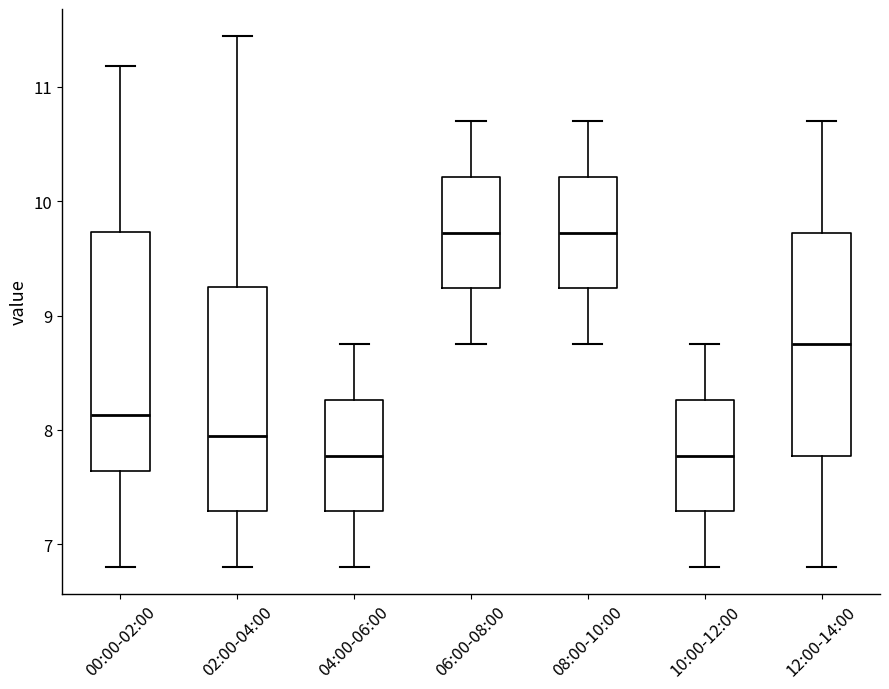

Reading left to right, transcribe this box plot: for each box, give where its median line is, the range the box spans, and where its two whiskers end, as read against the y-axis. The values are not printed on the chart, so give them approximately, as read against the axis.

00:00-02:00: median 8.1, box 7.6 to 9.7, whiskers 6.8 to 11.2
02:00-04:00: median 8.0, box 7.3 to 9.3, whiskers 6.8 to 11.5
04:00-06:00: median 7.8, box 7.3 to 8.3, whiskers 6.8 to 8.8
06:00-08:00: median 9.7, box 9.2 to 10.2, whiskers 8.8 to 10.7
08:00-10:00: median 9.7, box 9.2 to 10.2, whiskers 8.8 to 10.7
10:00-12:00: median 7.8, box 7.3 to 8.3, whiskers 6.8 to 8.8
12:00-14:00: median 8.8, box 7.8 to 9.7, whiskers 6.8 to 10.7